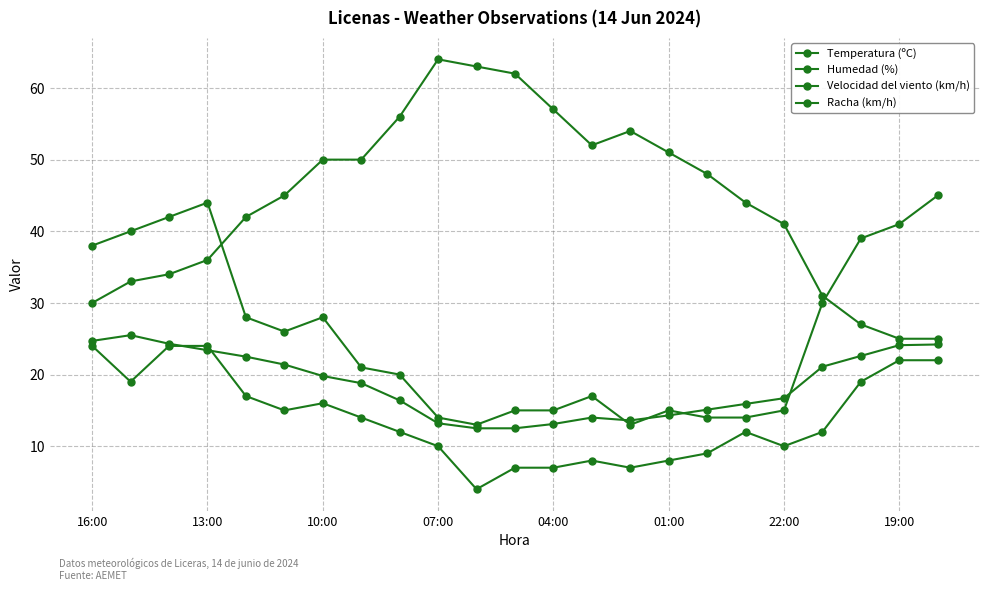

How many data points does each series have?

23